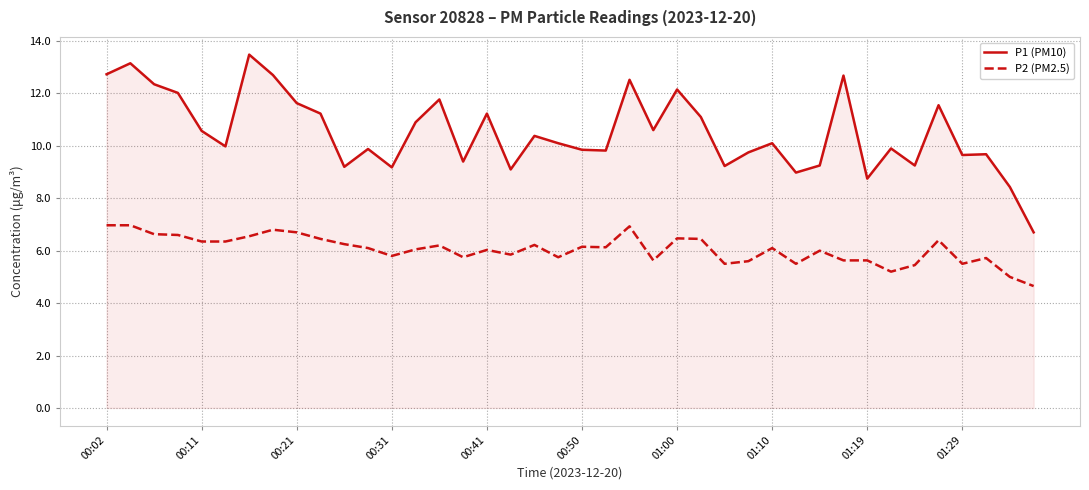

What is the minimum value shown in the chart?

4.7